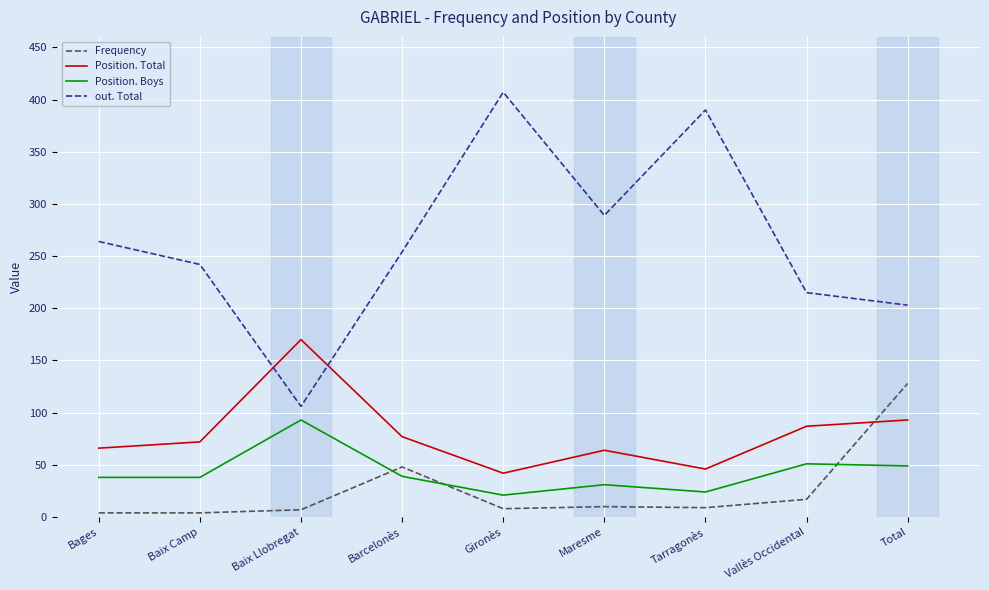

Which series has the largest total across all categories?

out. Total